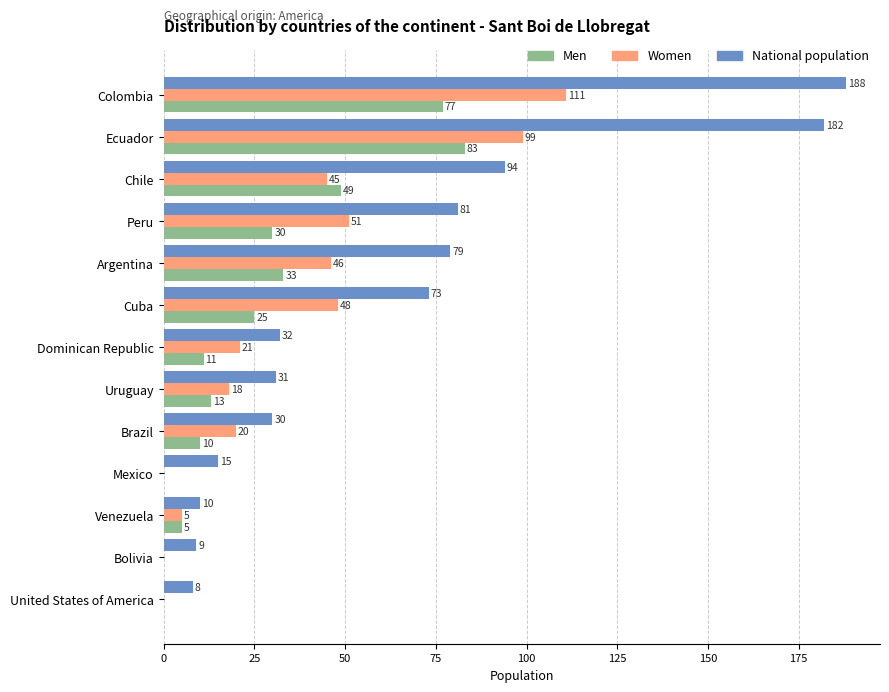

Between Ecuador and Cuba, which series saw the biggest shift?

National population